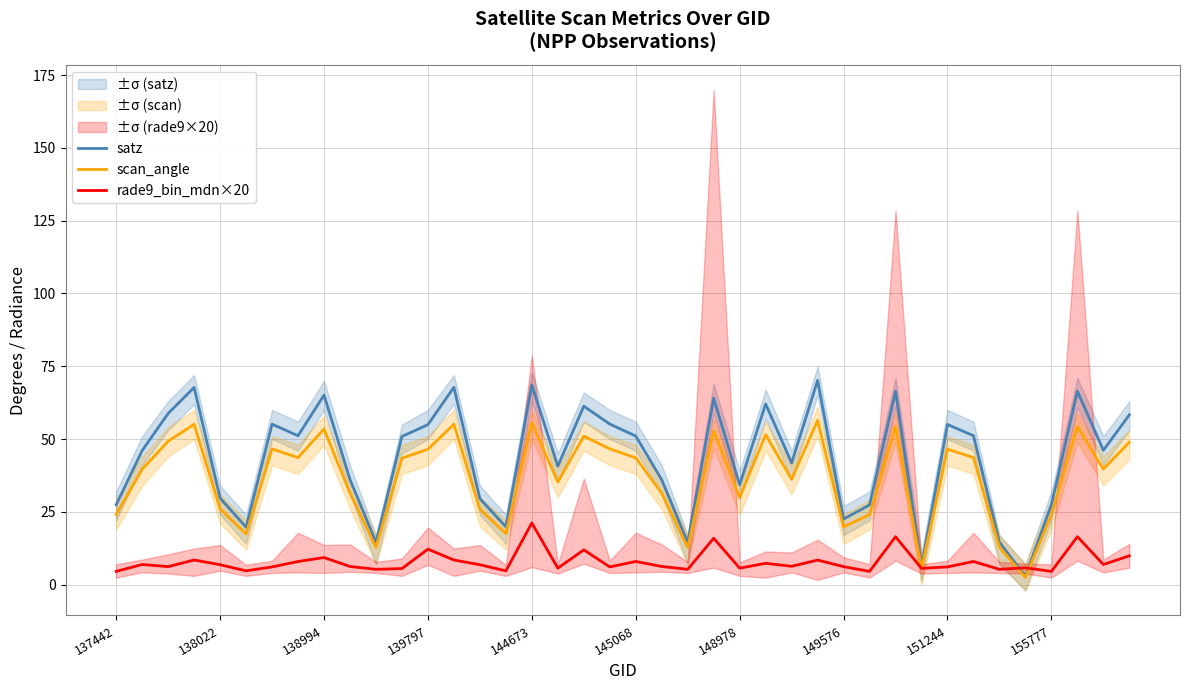

How many data points in scan_angle are less than 43?

20